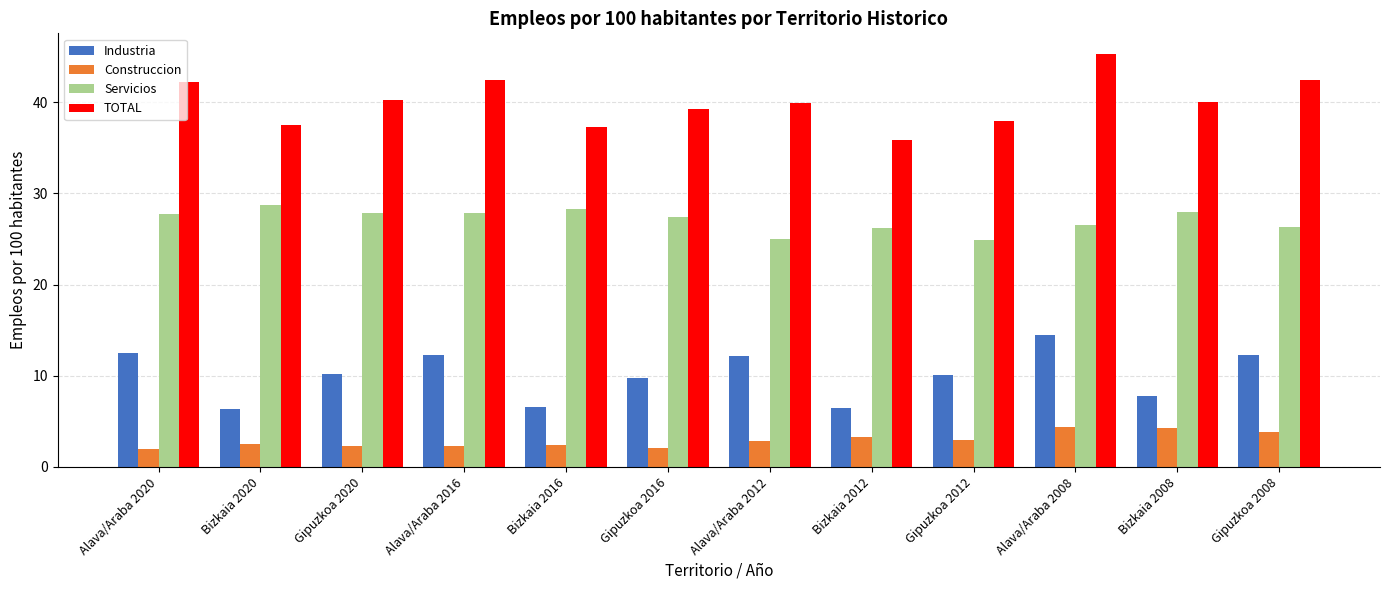

How many values in the Servicios series are below 27?

5